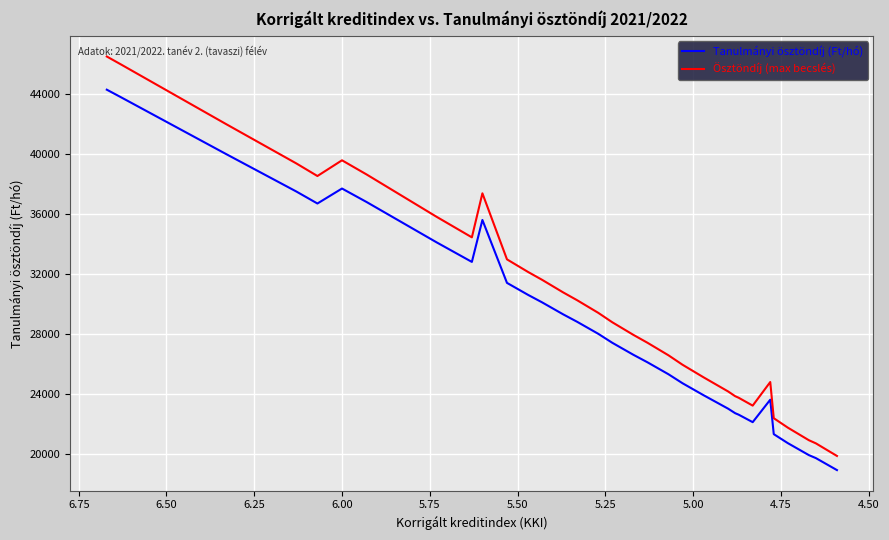

What is the sum of all Ösztöndíj (max becslés) values?

1186185